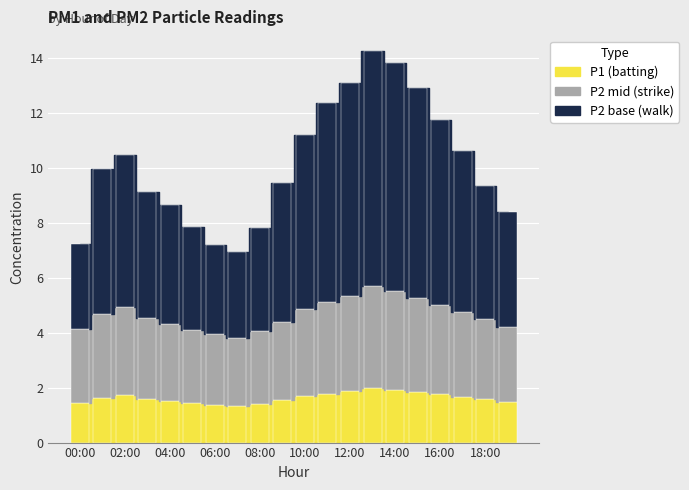

What is the minimum value for P2 base (walk)?

1.3